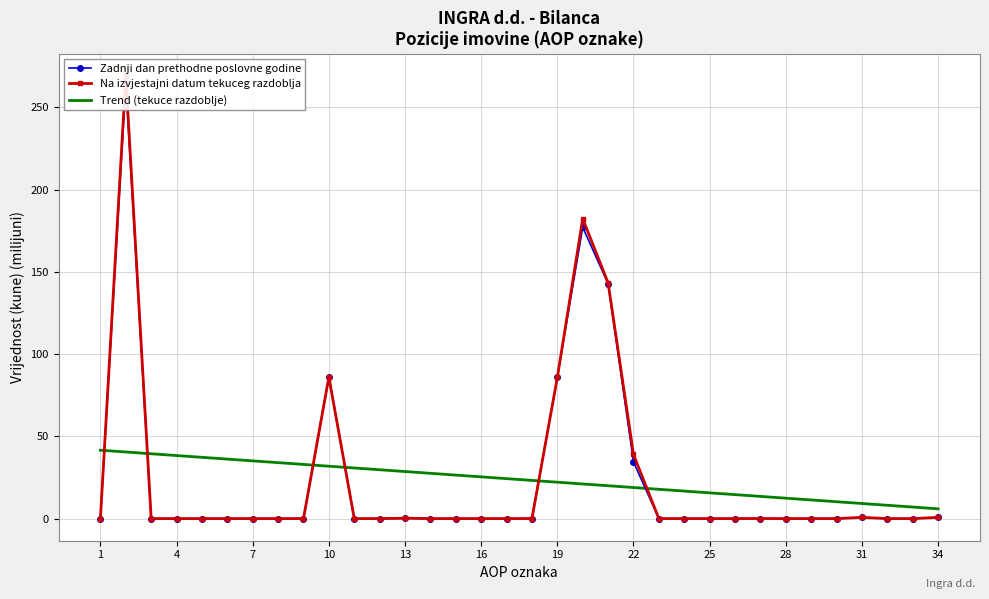

After their last crossing, which series has the higher values: Trend (tekuce razdoblje) or Zadnji dan prethodne poslovne godine?

Trend (tekuce razdoblje)